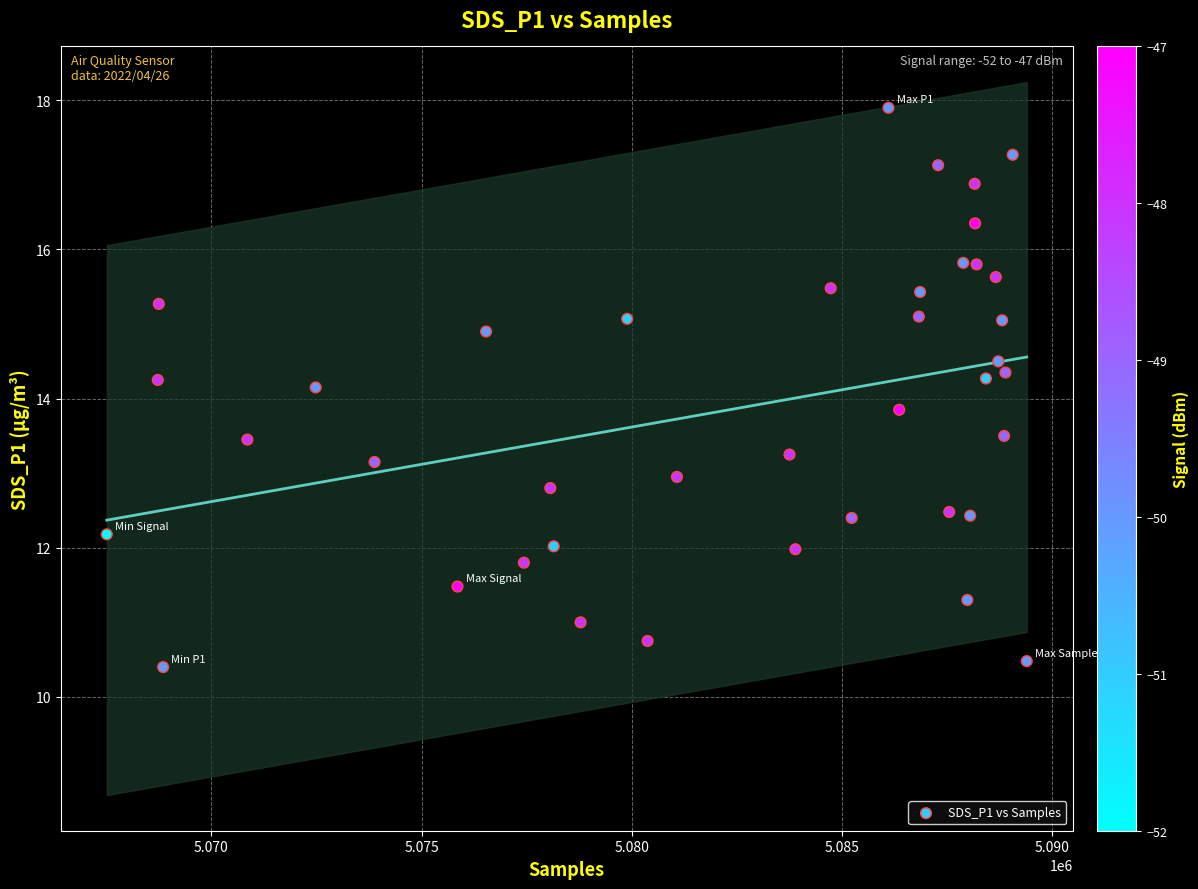

What is the range of Y values (max minus min)?

7.5